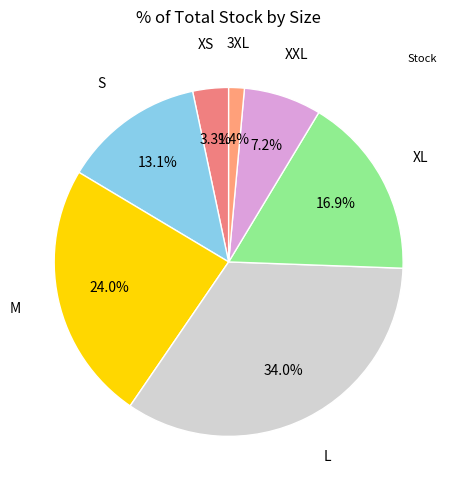

Which category has the biggest portion of the pie?

L